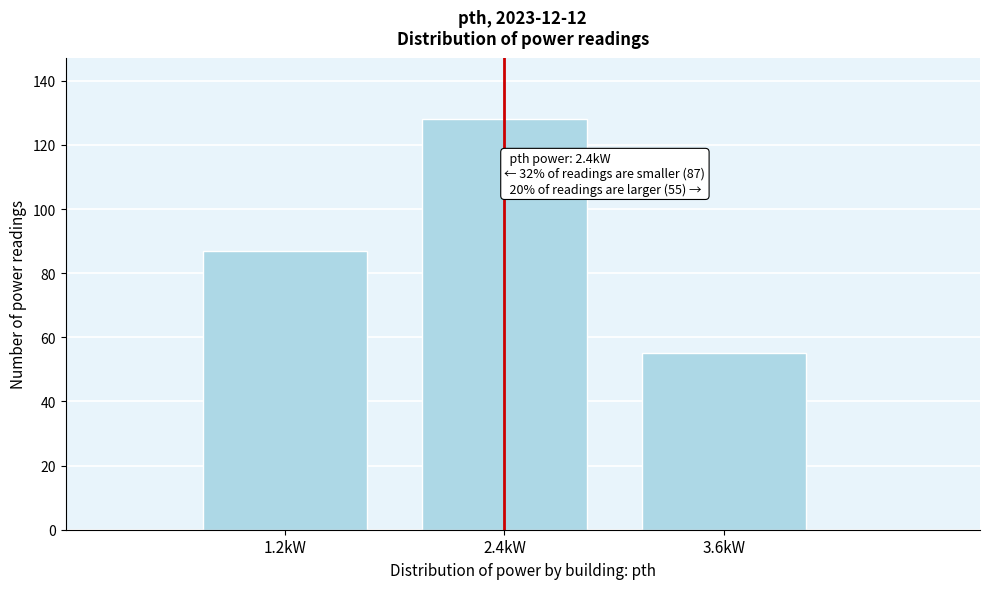

Which range on the x-axis has the tallest bar?

1.8 to 3.0